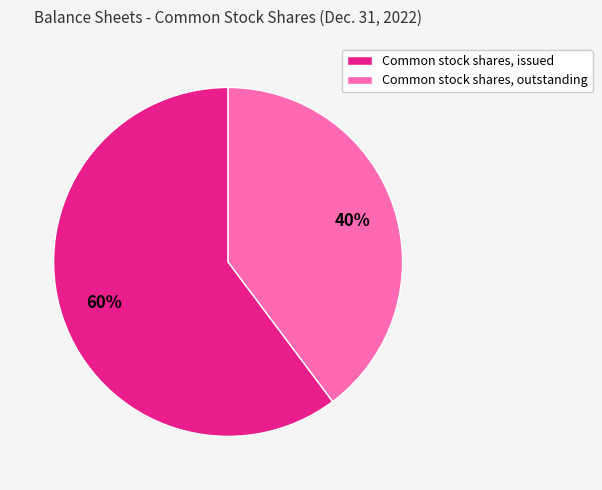

Count the number of slices in the pie.

2